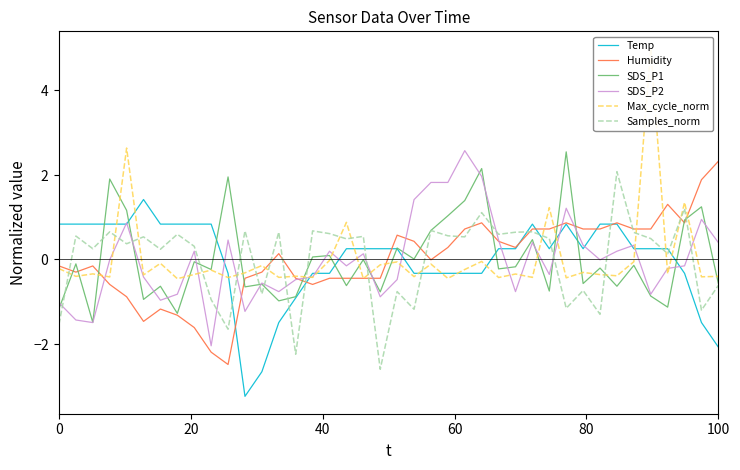

Which series has the widest spread of values?

Max_cycle_norm